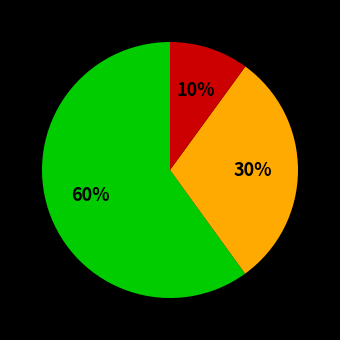

Does any single category account for the majority?

Yes